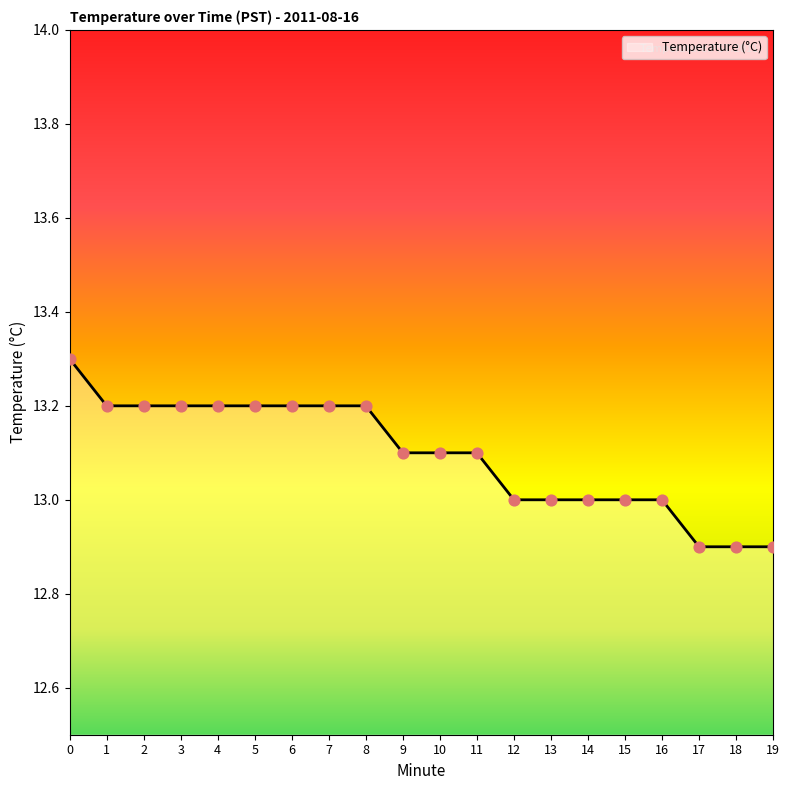

Approximately how many times larger is the value at 16 compared to 4?

1.0